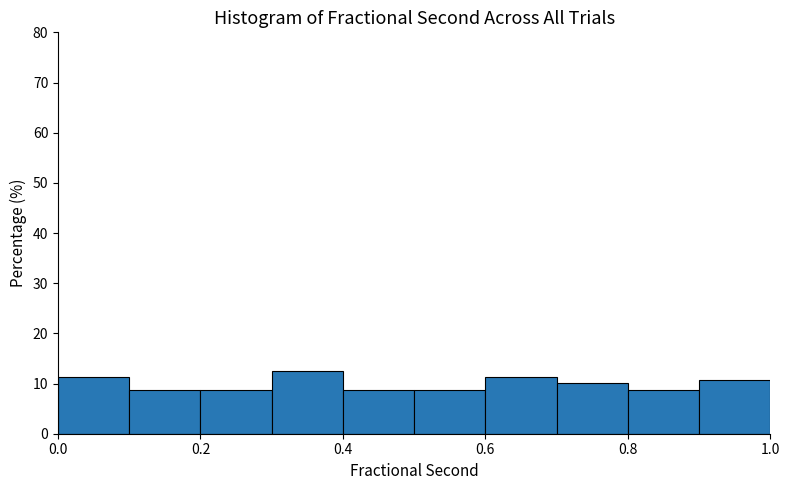

Over which range of the x-axis is the bar tallest?

0.3 to 0.4